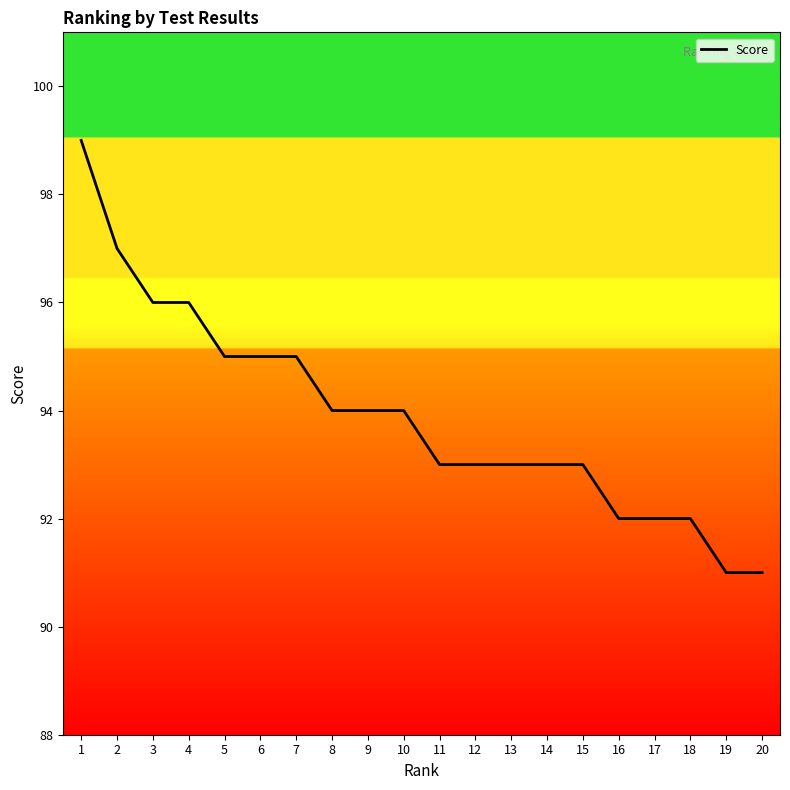

What is the difference between the values at 6 and 16?

3